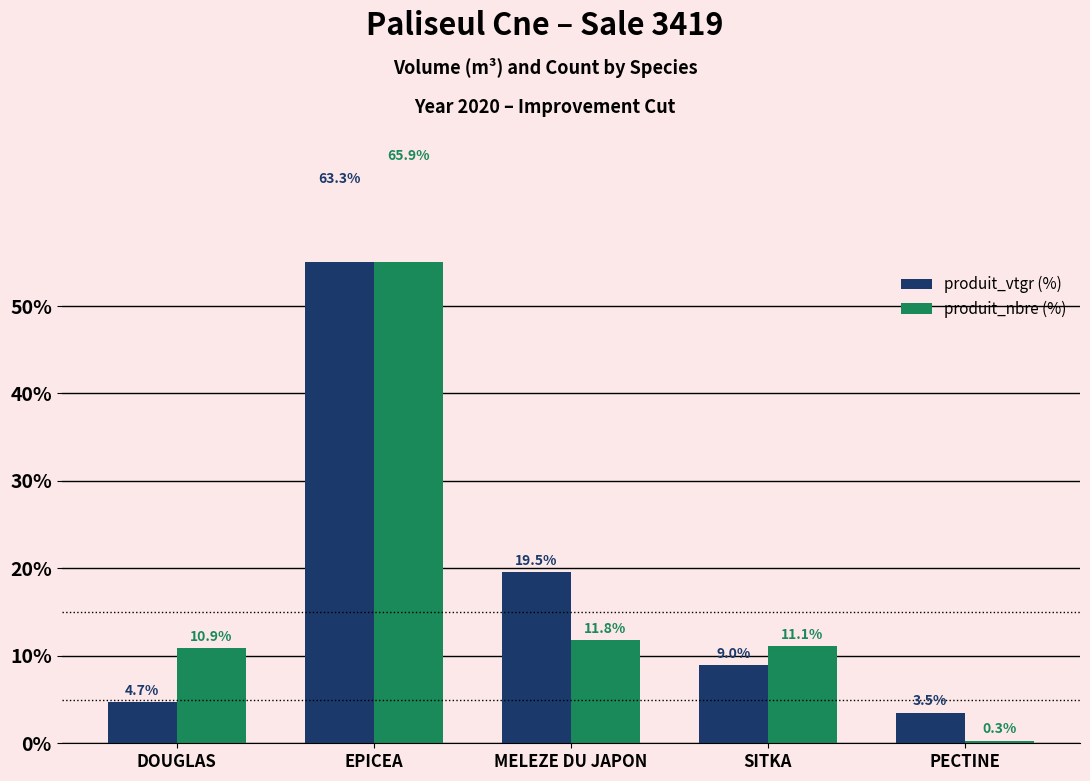

Rank the series by their average value, from highest to lowest.

produit_nbre (%), produit_vtgr (%)